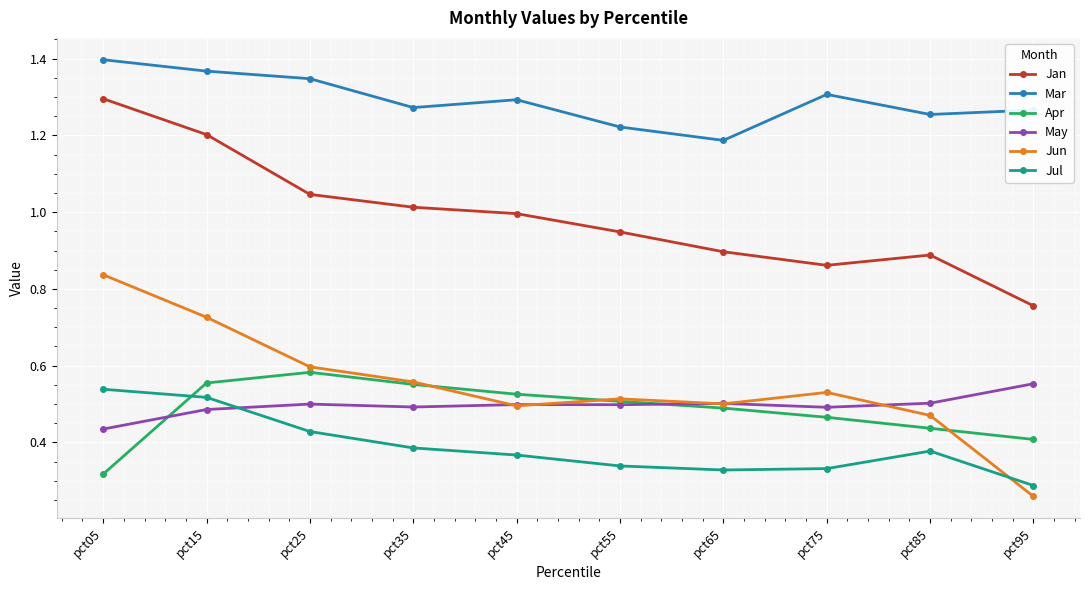

List the series in order of their peak value, lowest first.

Jul, May, Apr, Jun, Jan, Mar